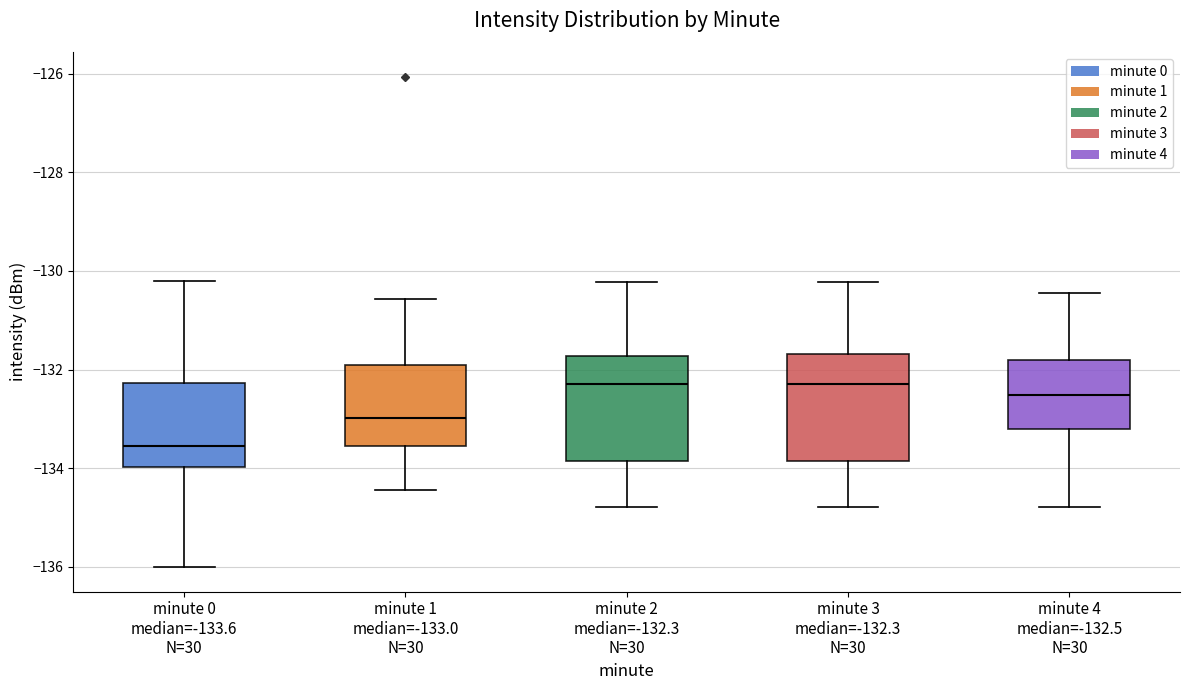

Reading left to right, read every box against the y-axis: the position of its median line, the range the box covers, and the ends of its whiskers. The values are not printed on the chart, so give them approximately, as read against the axis.

minute 0 median=-133.6 N=30: median -133.6, box -134.0 to -132.2, whiskers -136.0 to -130.2
minute 1 median=-133.0 N=30: median -133.0, box -133.6 to -132.0, whiskers -134.4 to -130.6
minute 2 median=-132.3 N=30: median -132.2, box -133.8 to -131.8, whiskers -134.8 to -130.2
minute 3 median=-132.3 N=30: median -132.2, box -133.8 to -131.6, whiskers -134.8 to -130.2
minute 4 median=-132.5 N=30: median -132.6, box -133.2 to -131.8, whiskers -134.8 to -130.4